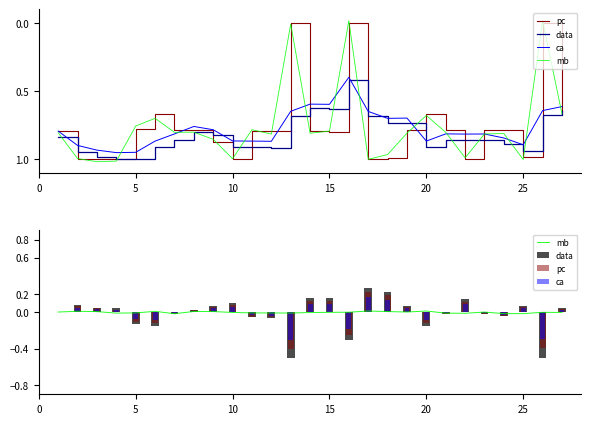

How many distinct data groups are displayed?

4